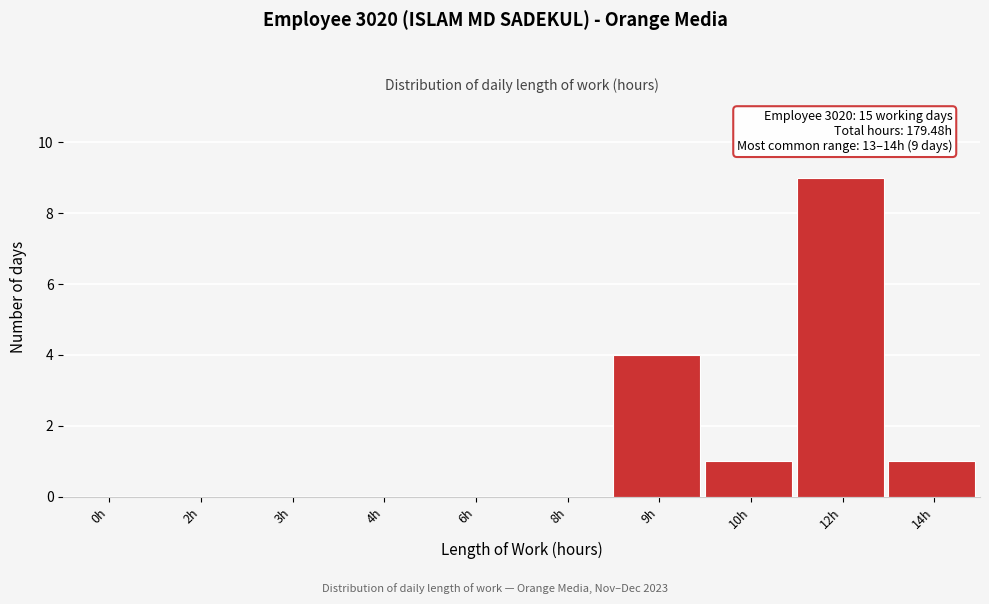

Reading right to left, transcribe all the data shown in this chart.

14h=1	12h=9	10h=1	9h=4	8h=0	6h=0	4h=0	3h=0	2h=0	0h=0